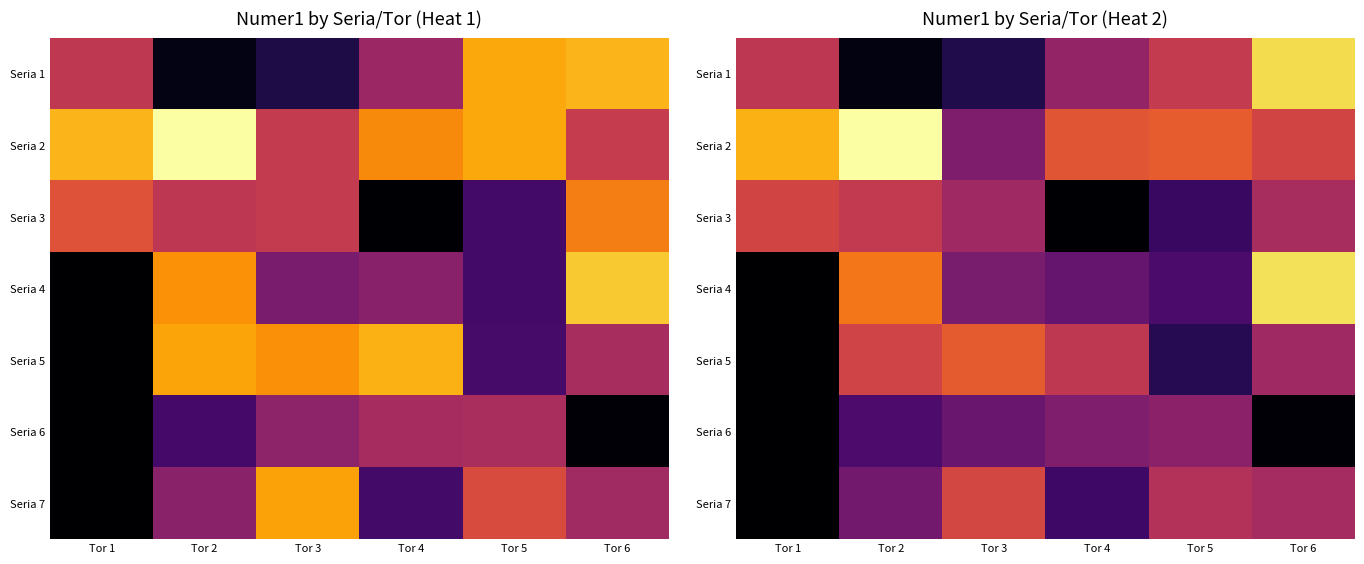

The Seria 4 series shows 429.6 at Tor 3. True or false?

True